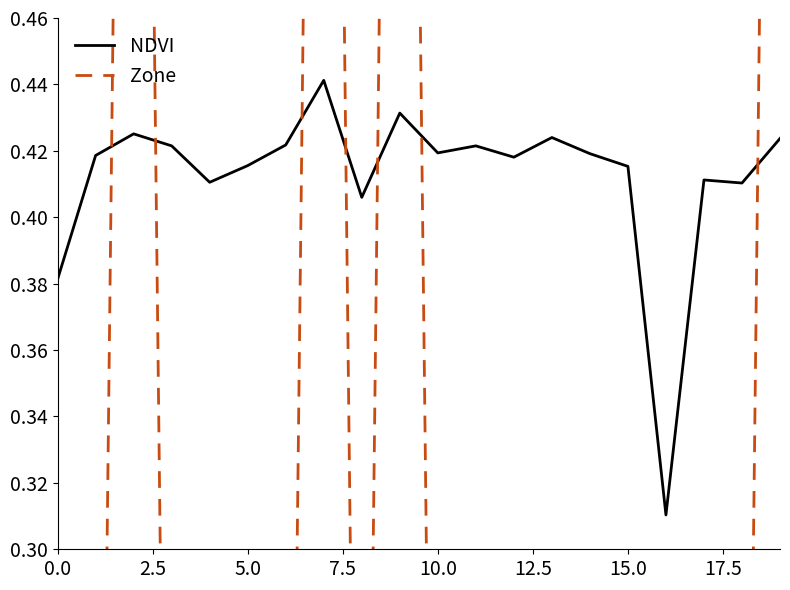

Does the chart have visible grid lines?

No